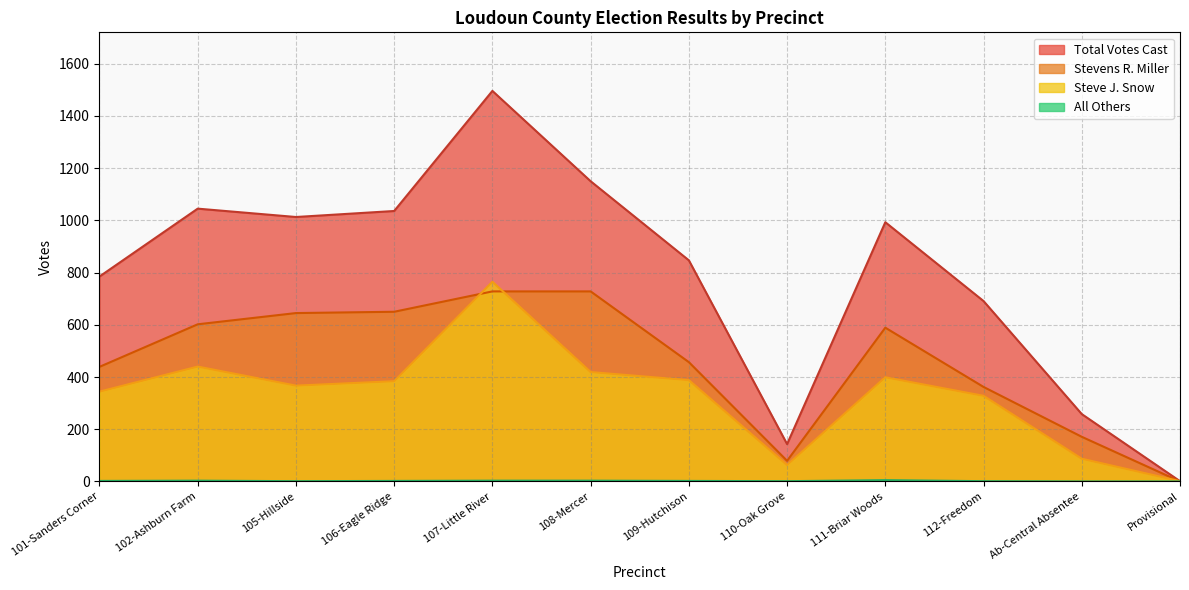

What is the lowest value of the Steve J. Snow series?

1